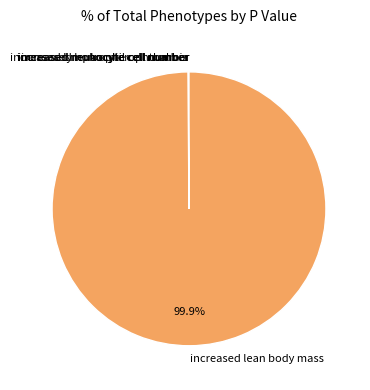

Which category has the biggest portion of the pie?

increased lean body mass